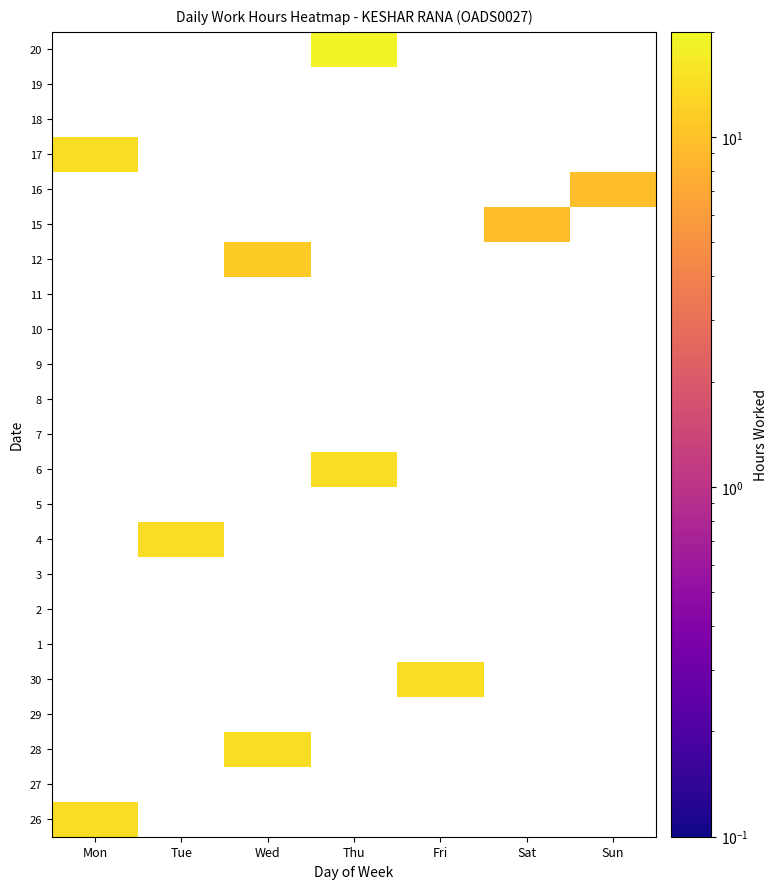

At how many categories does at least one series exceed 14?

5